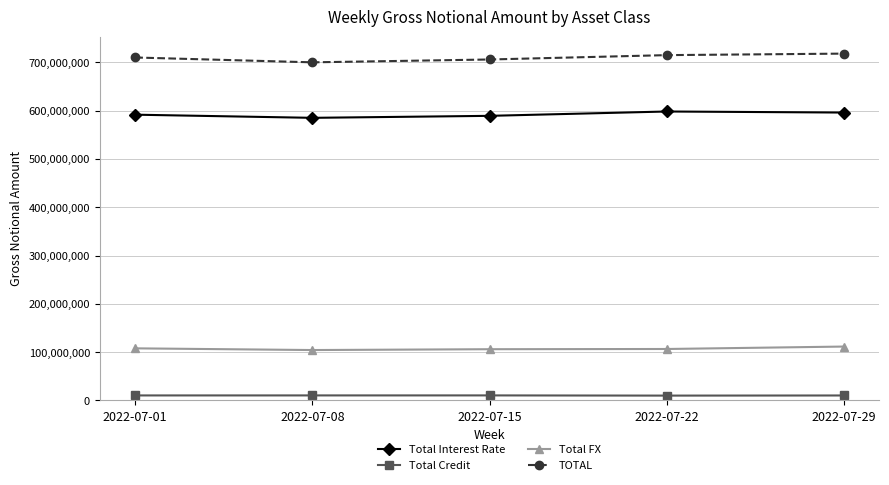

At how many categories does at least one series exceed 568134442?

5